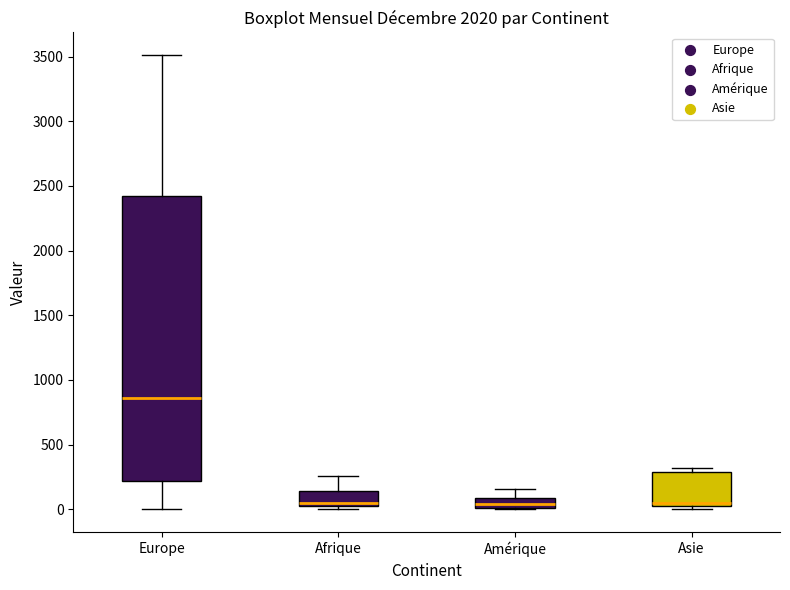

Which box is the tallest, from its lower edge to its upper edge?

Europe